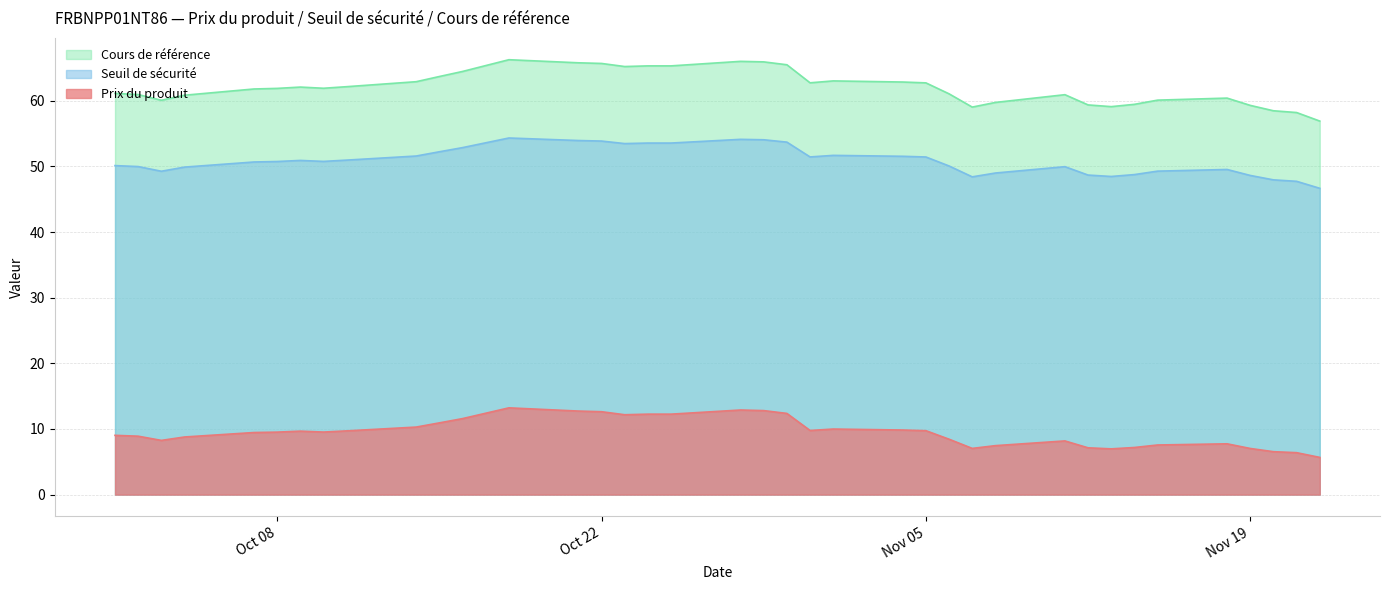

What are all the series names shown in the legend?

Cours de référence, Seuil de sécurité, Prix du produit